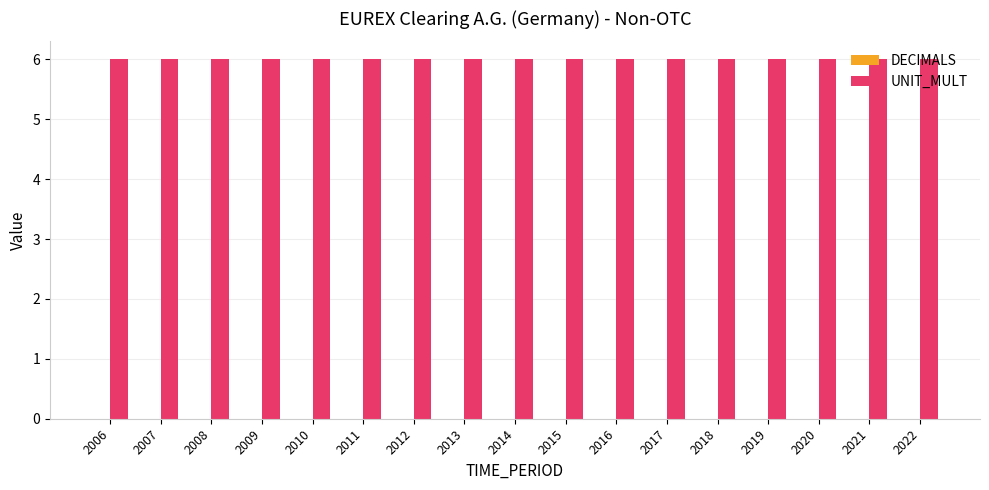

Reading right to left, transcribe all the data shown in this chart.

DECIMALS: 0	0	0	0	0	0	0	0	0	0	0	0	0	0	0	0	0
UNIT_MULT: 6	6	6	6	6	6	6	6	6	6	6	6	6	6	6	6	6